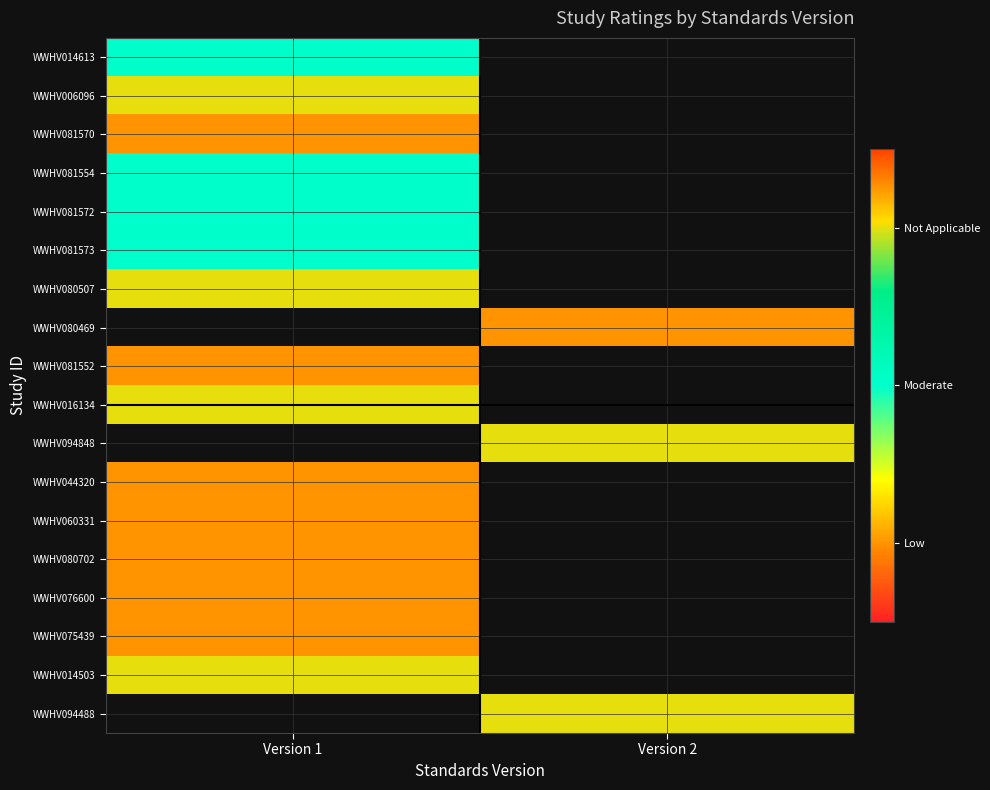

Which has a higher value, Version 2 or Version 1?

Version 1